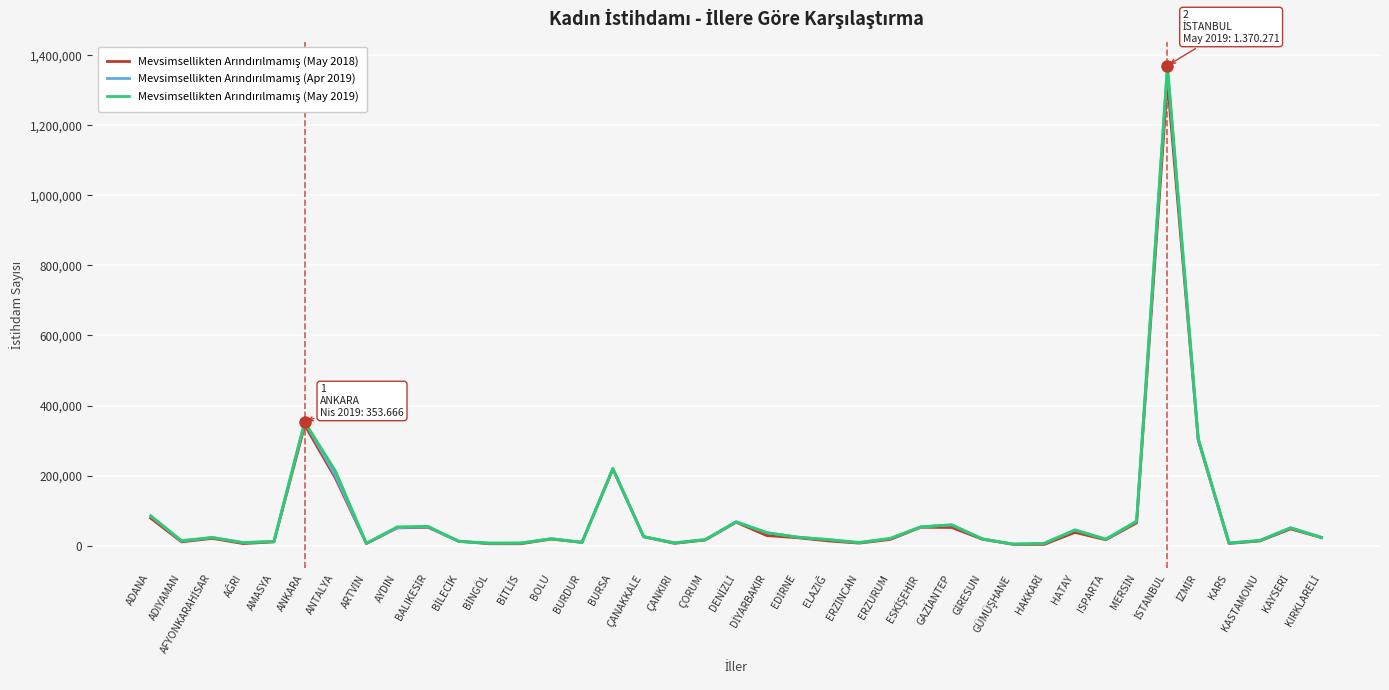

Between DİYARBAKIR and ÇORUM, which is larger?

DİYARBAKIR